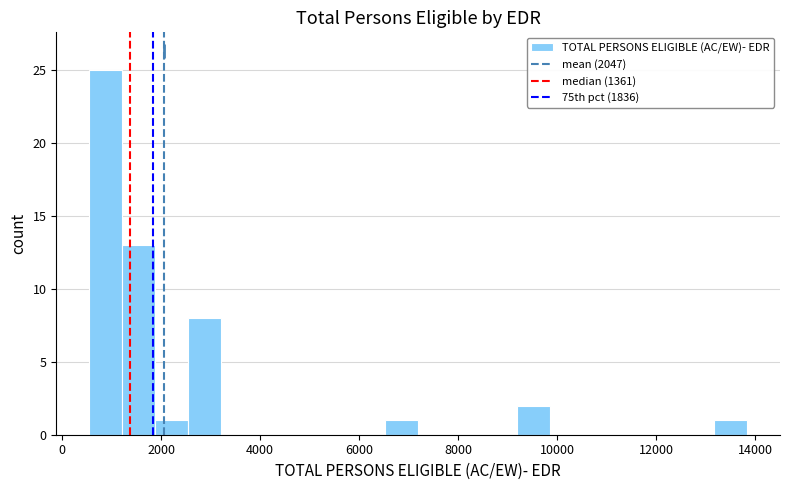

Around what value on the x-axis is the tallest bar? Give the approximate position of its centre, as read against the axis.

800